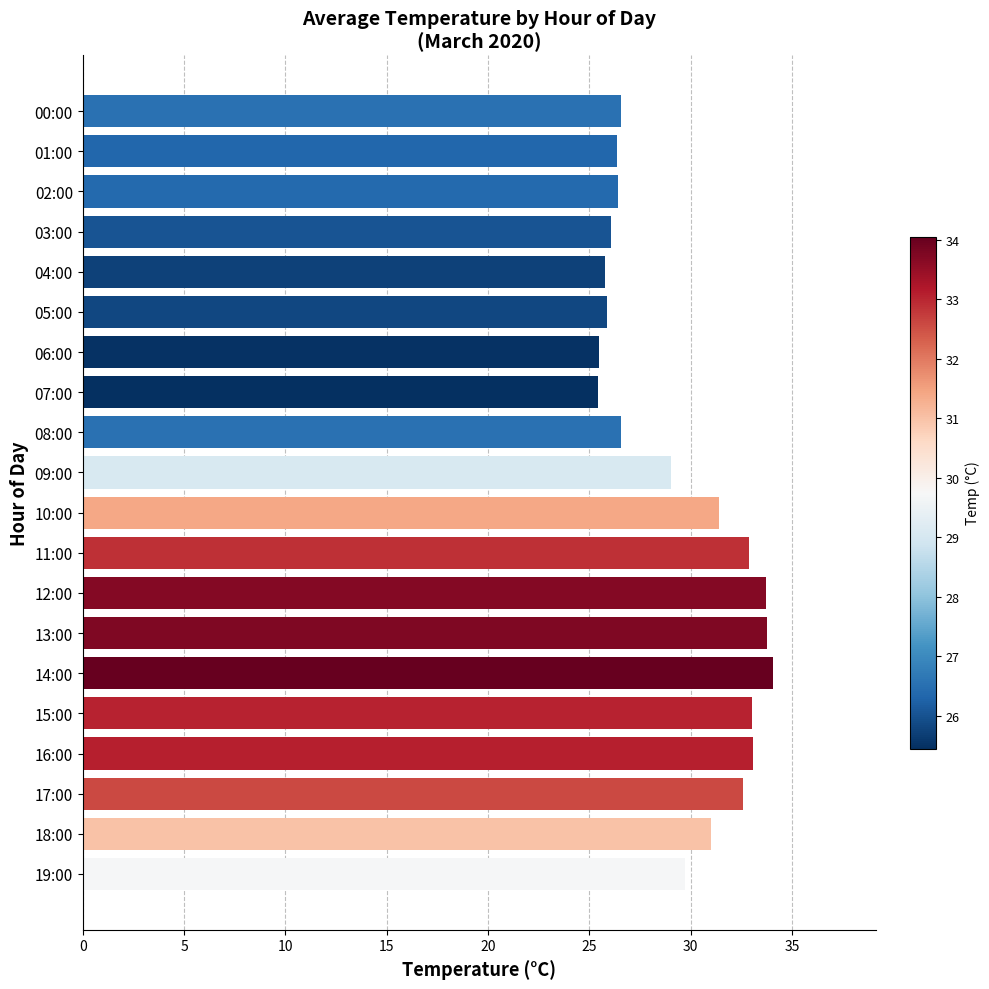

What is the label of the 16th bar from the bottom?

04:00